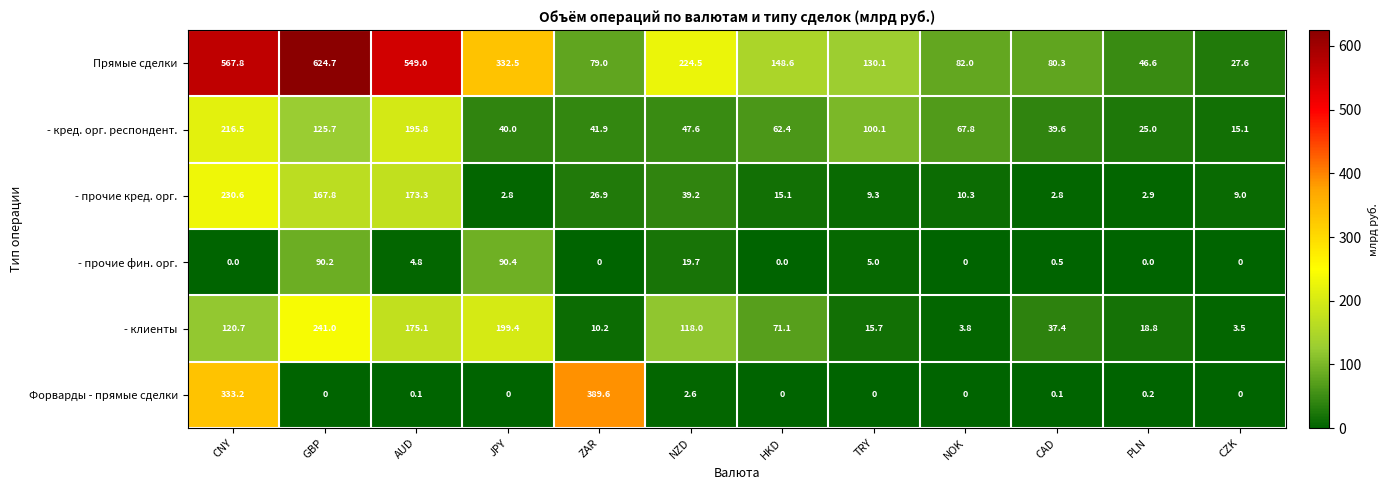

Which series changed the most between GBP and PLN?

Прямые сделки